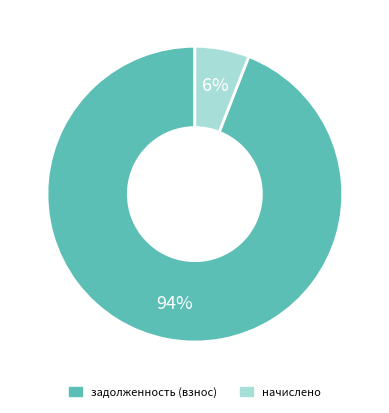

To the nearest percent, what is the average slice percentage?

50%